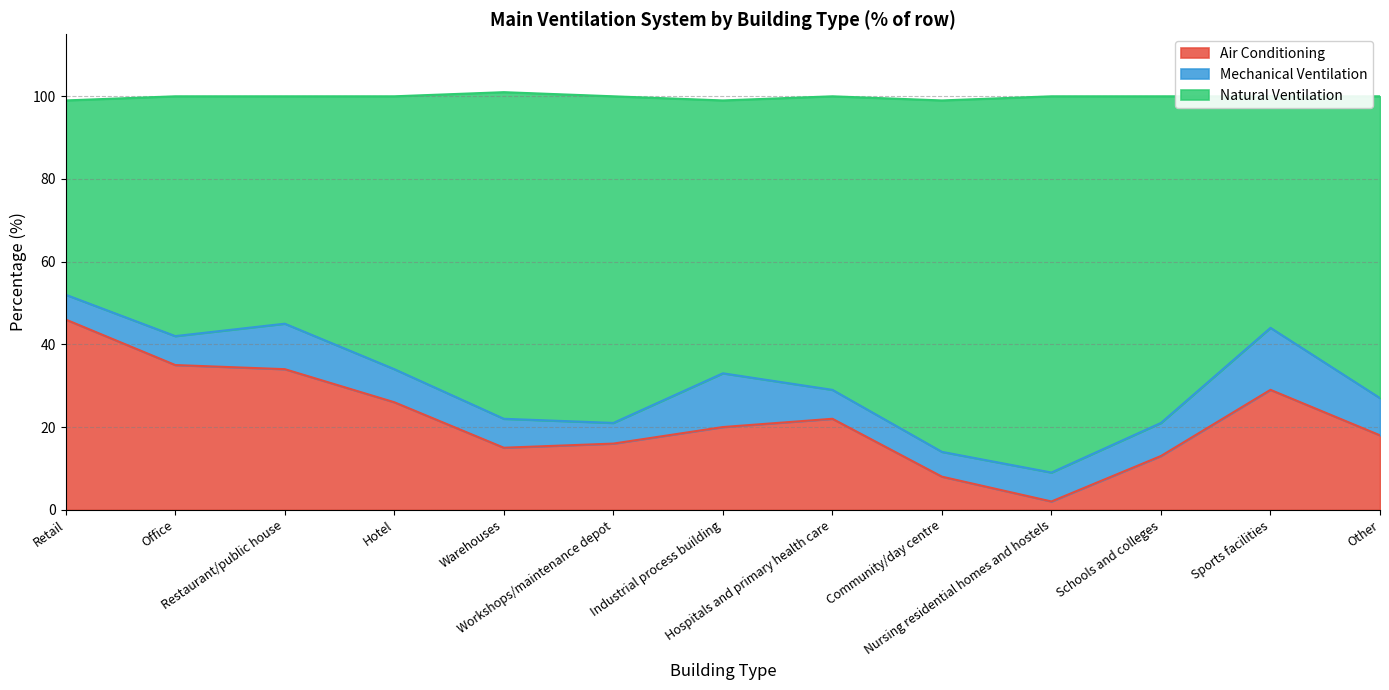

What is the difference between the second highest and second lowest values in the Natural Ventilation series?

31